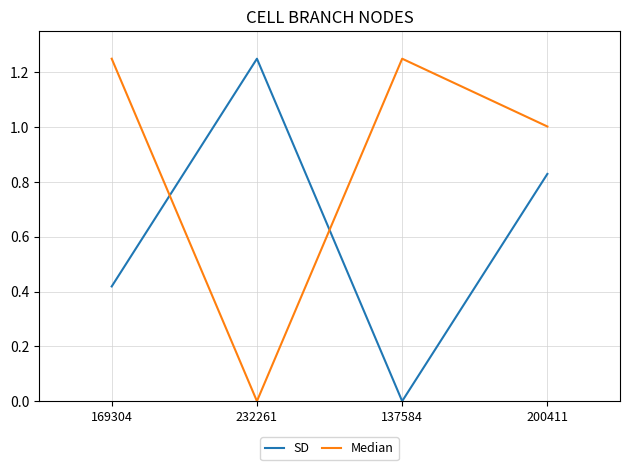

Between 169304 and 137584, which series saw the biggest shift?

SD